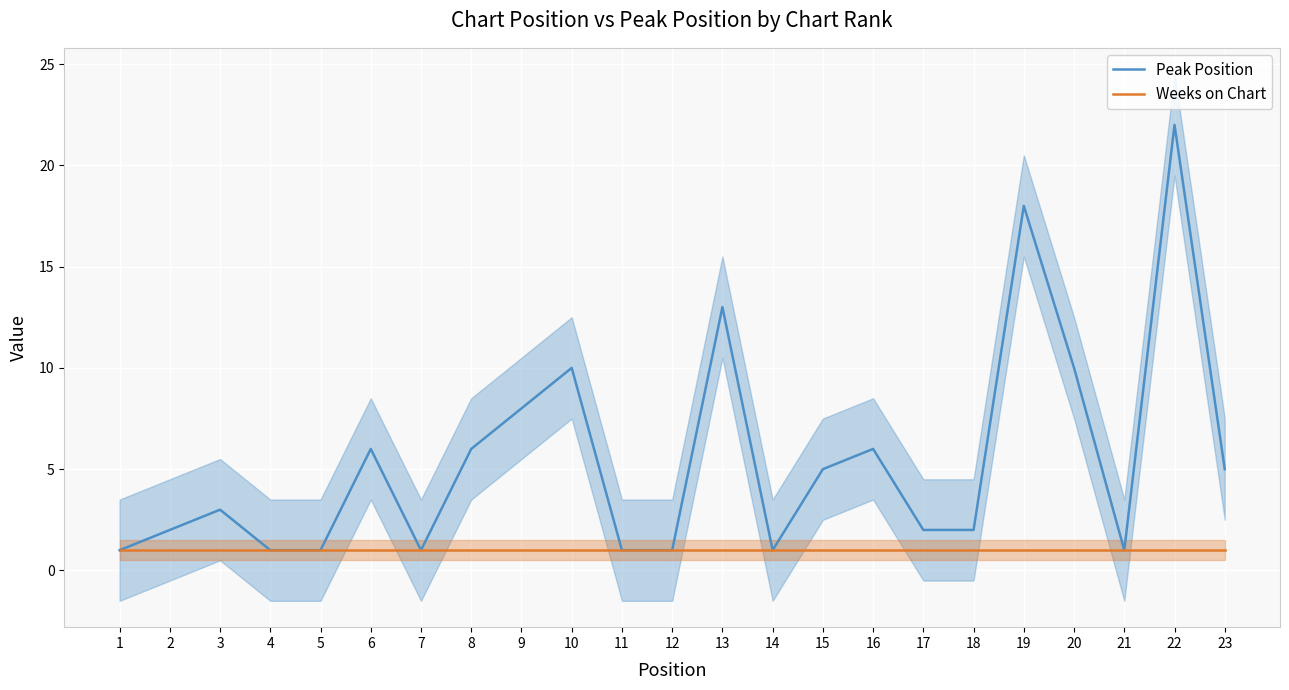

At 15, list the series in order from largest to smallest.

Peak Position, Weeks on Chart